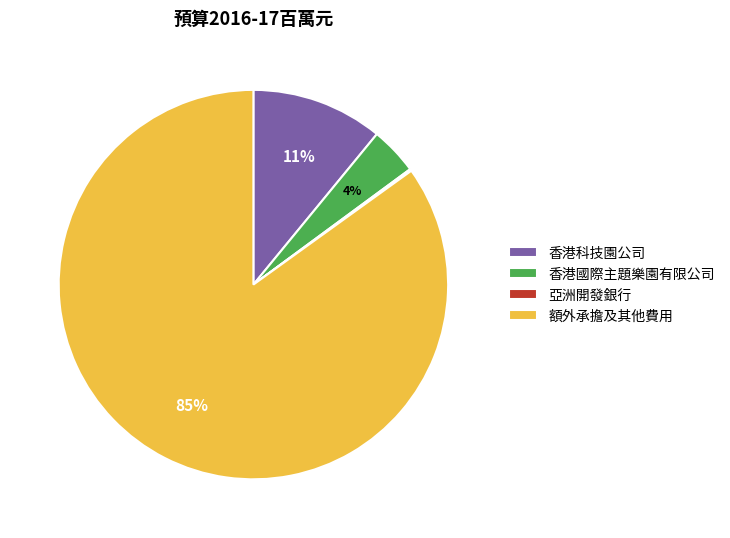

The 香港國際主題樂園有限公司 slice represents 4% of the pie. True or false?

True